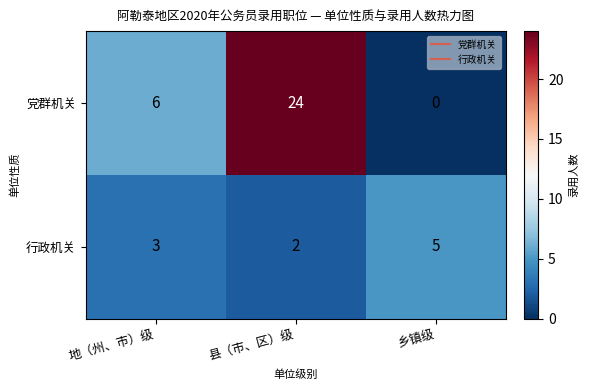

How many data points in 行政机关 are less than 3?

1